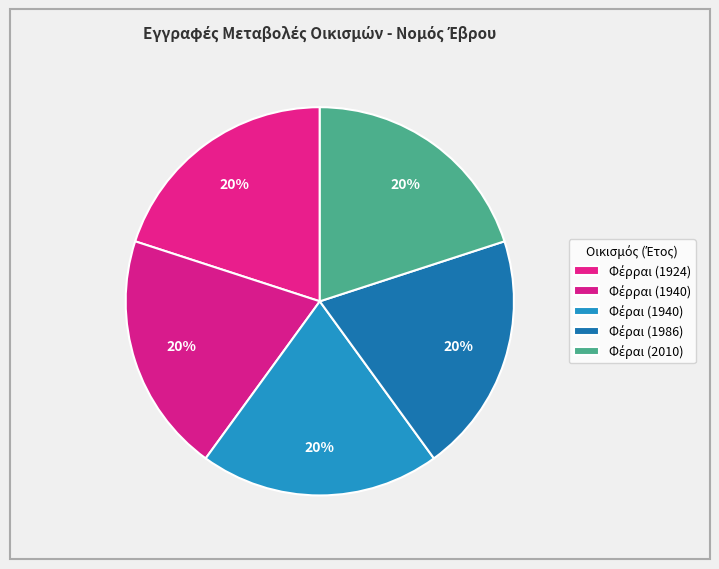

To the nearest percent, what is the combined percentage of Φέραι (1940) and Φέραι (2010)?

40%